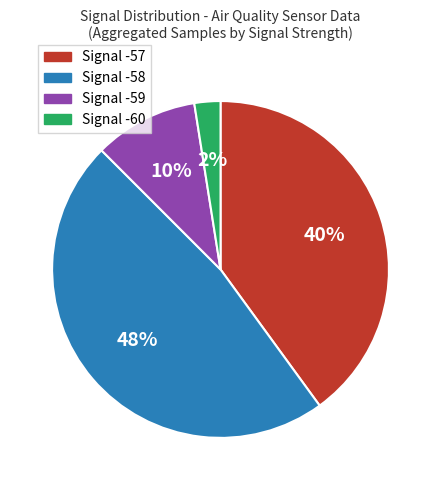

To the nearest percent, what percentage of the pie is Signal -60?

2%